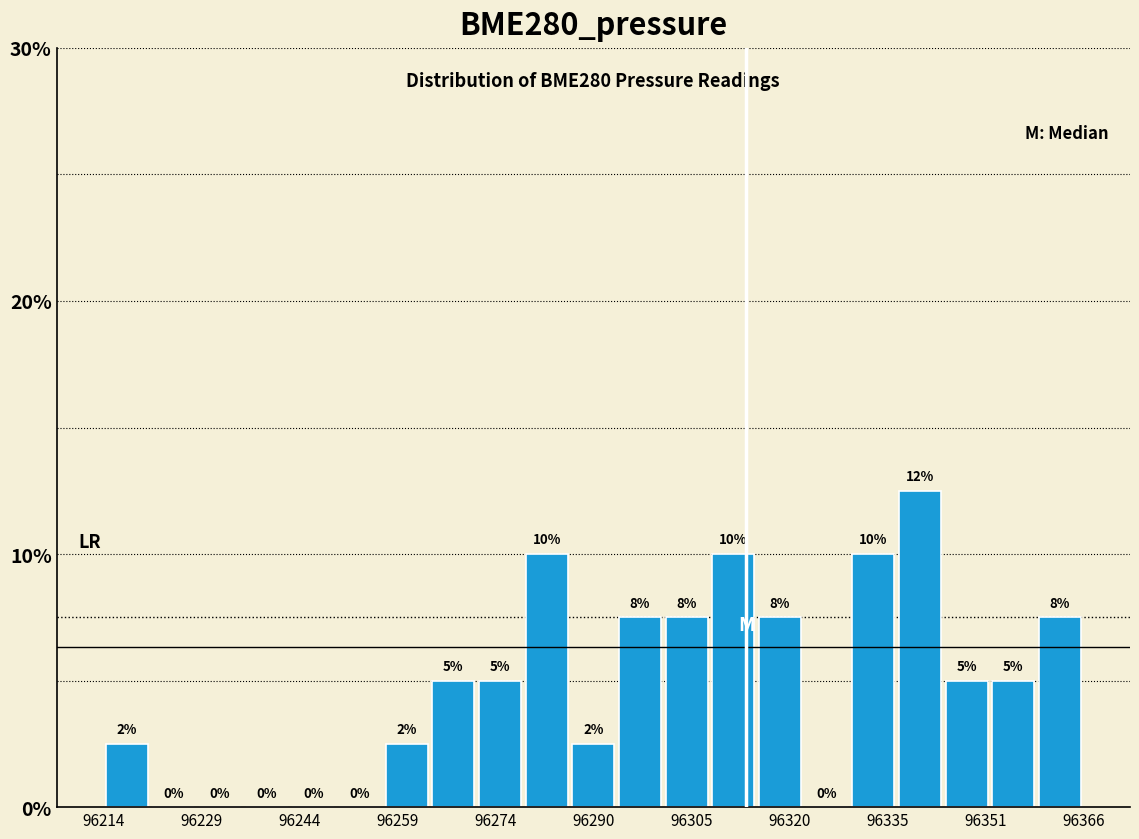

Read against the x-axis, roughly where is the centre of the tallest bar?

96340